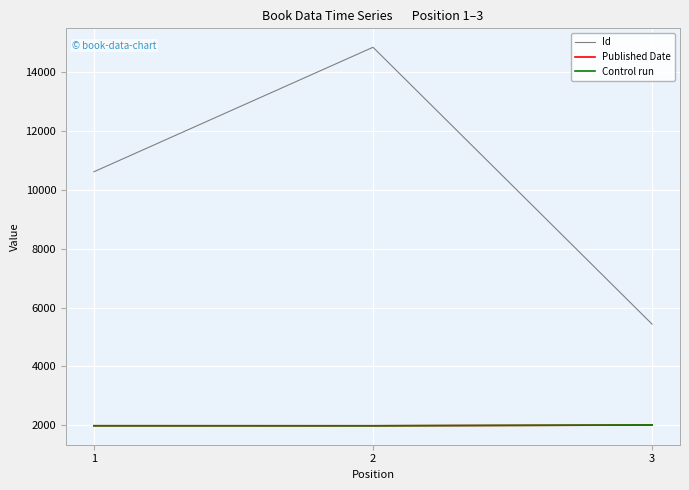

What is the minimum value shown in the chart?

1983